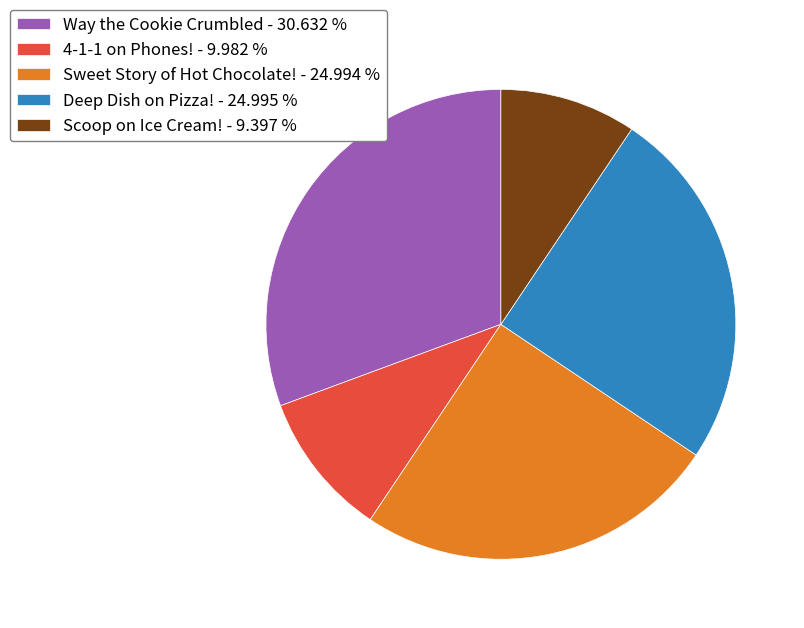

Does Scoop on Ice Cream! account for over 50% of the chart?

No